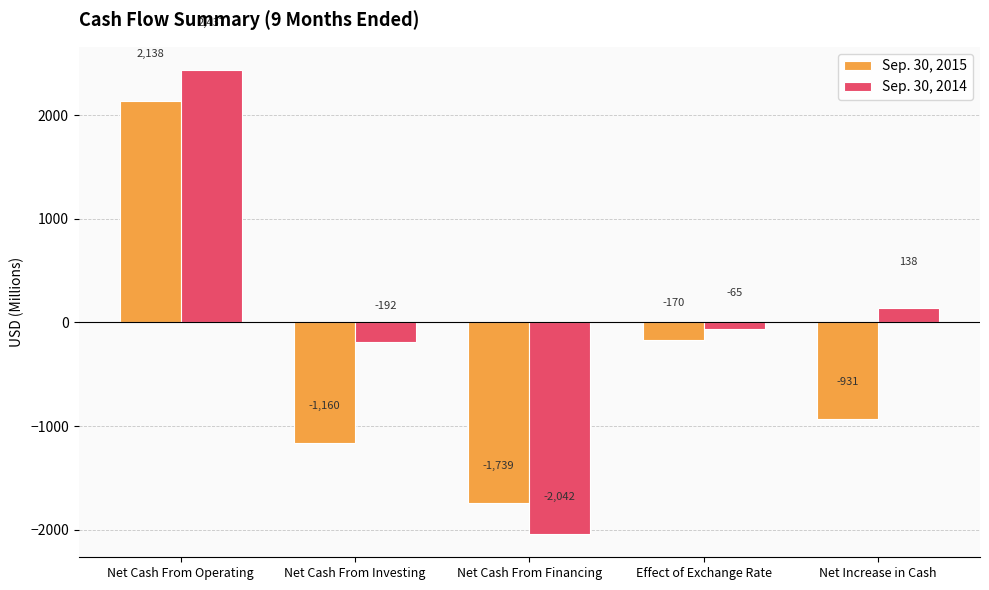

What is the value of the Sep. 30, 2014 bar at the 3rd from the left?

-2042